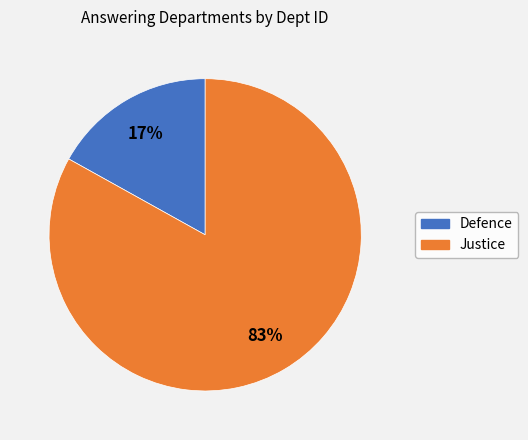

What percentage is the Defence slice, to the nearest percent?

17%